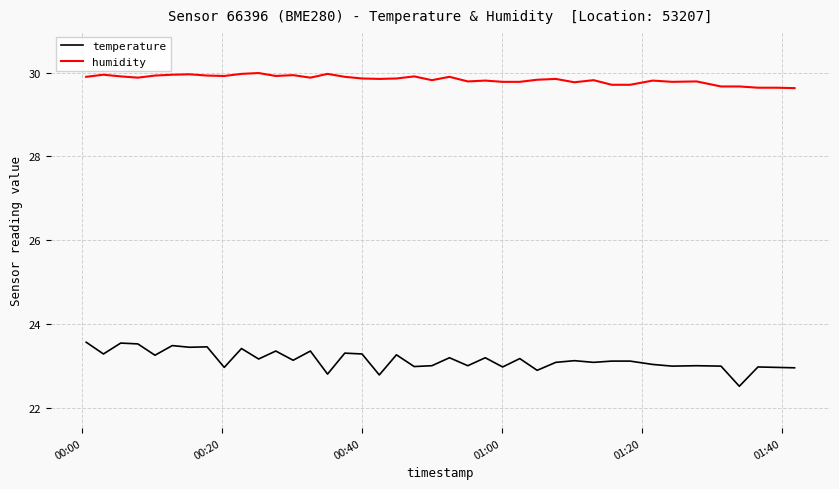

What is the minimum value shown in the chart?

22.5